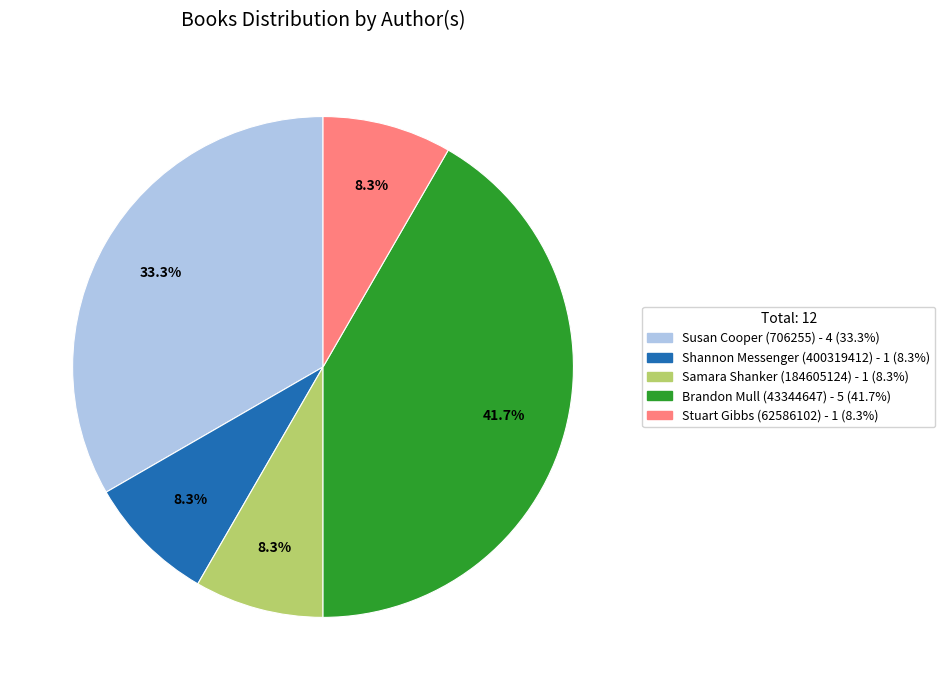

How many segments does this pie chart have?

5